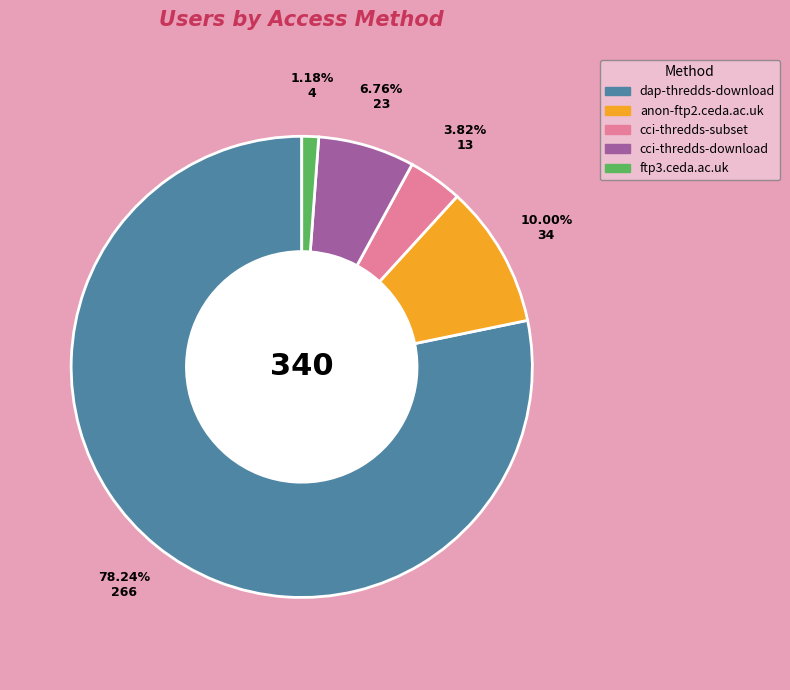

To the nearest percent, what portion does dap-thredds-download represent?

78%